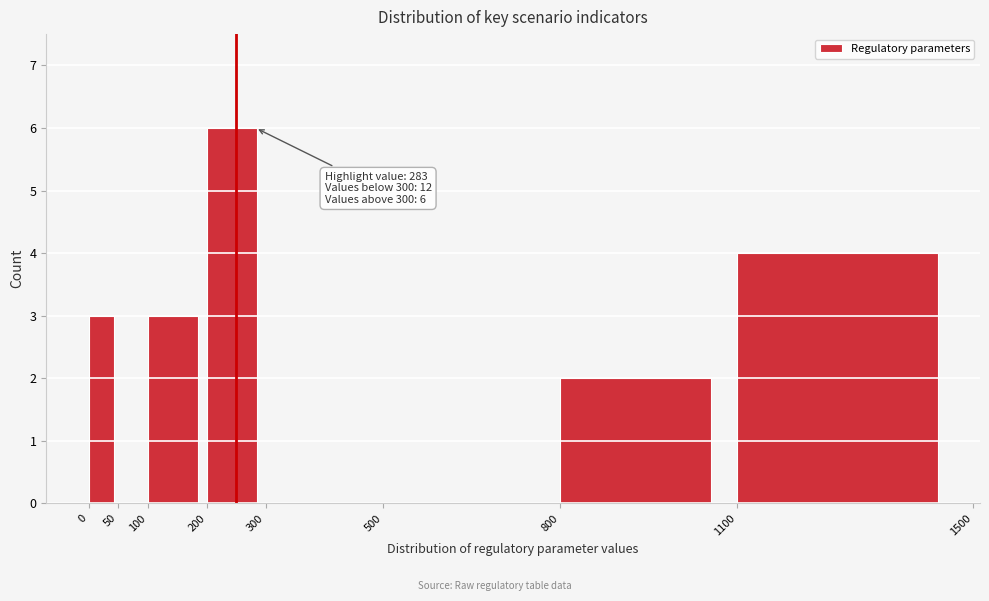

Which range on the x-axis has the tallest bar?

200 to 300